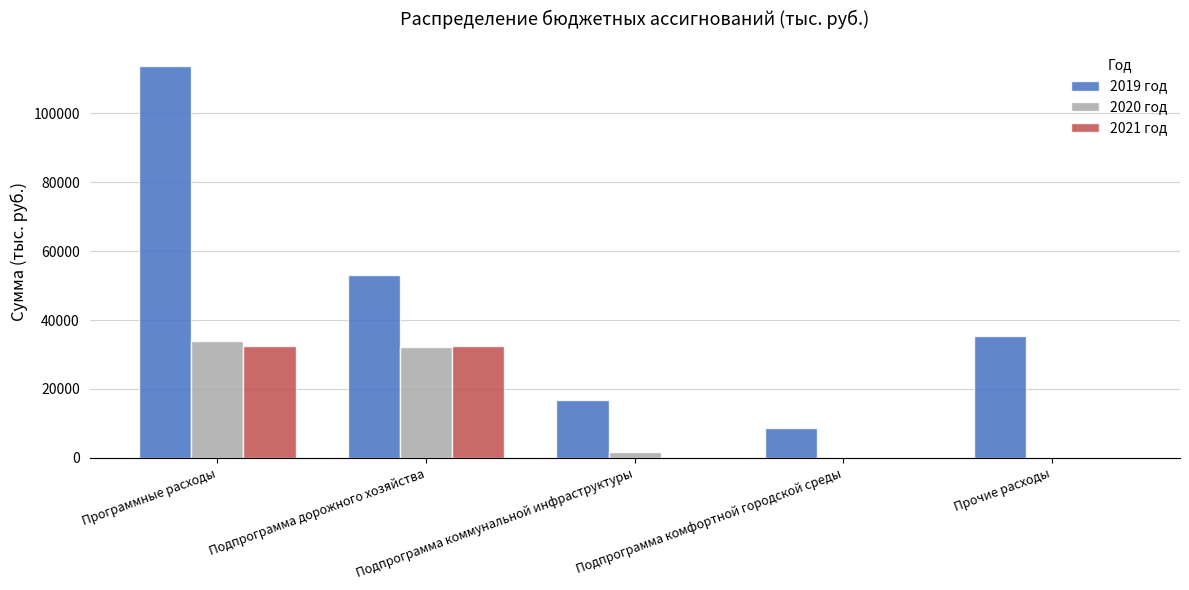

The 2021 год series shows 32389.0 at Программные расходы. True or false?

True